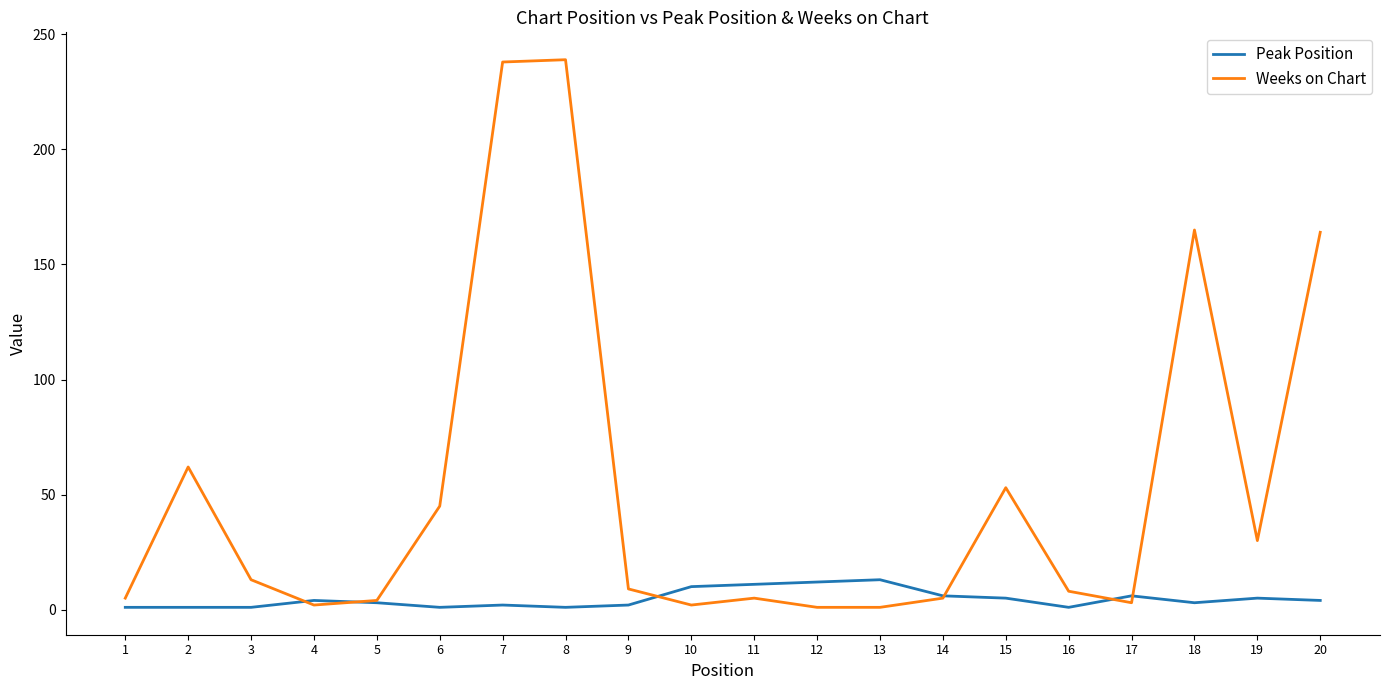

Is the value of Peak Position at 8 greater than the value of Weeks on Chart at 16?

No